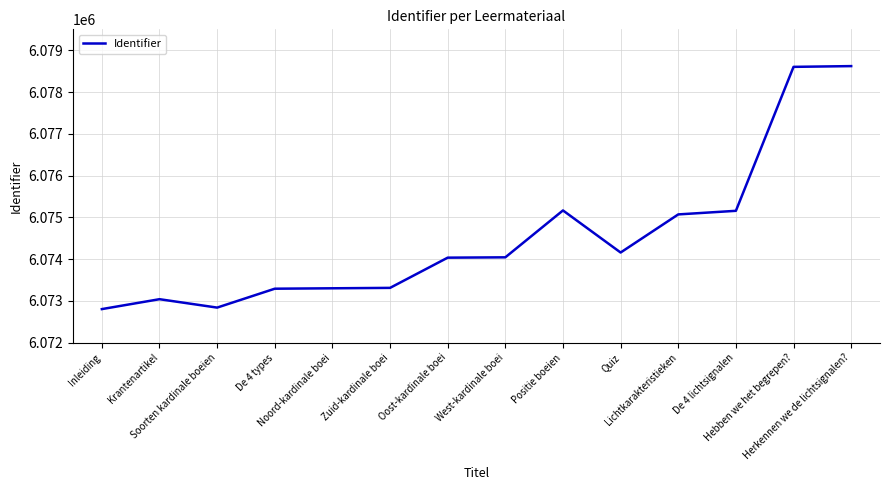

How many lines are shown in the chart?

1